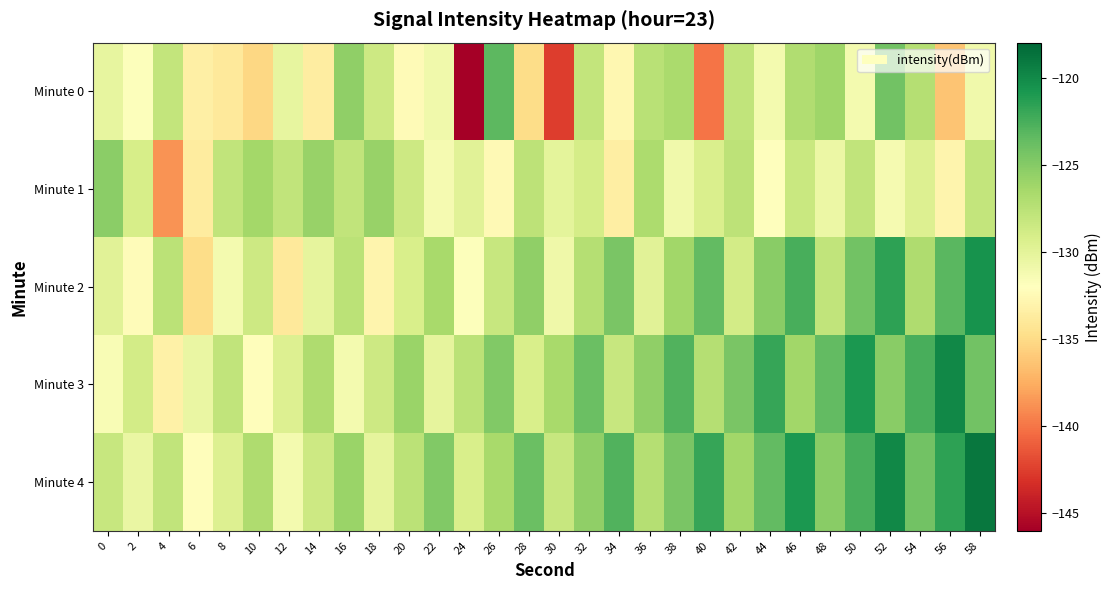

What is the total value across all series at 48?

-633.5